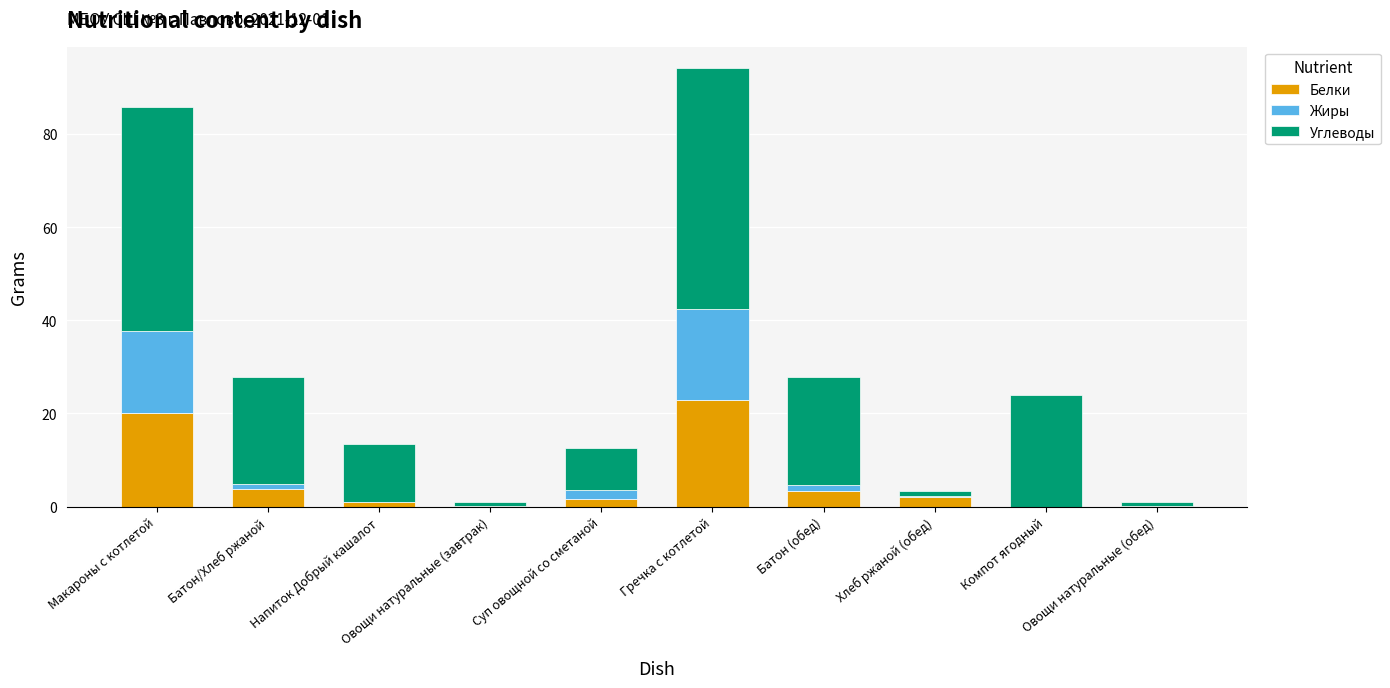

The value of Белки at Гречка с котлетой is 31.6. True or false?

False